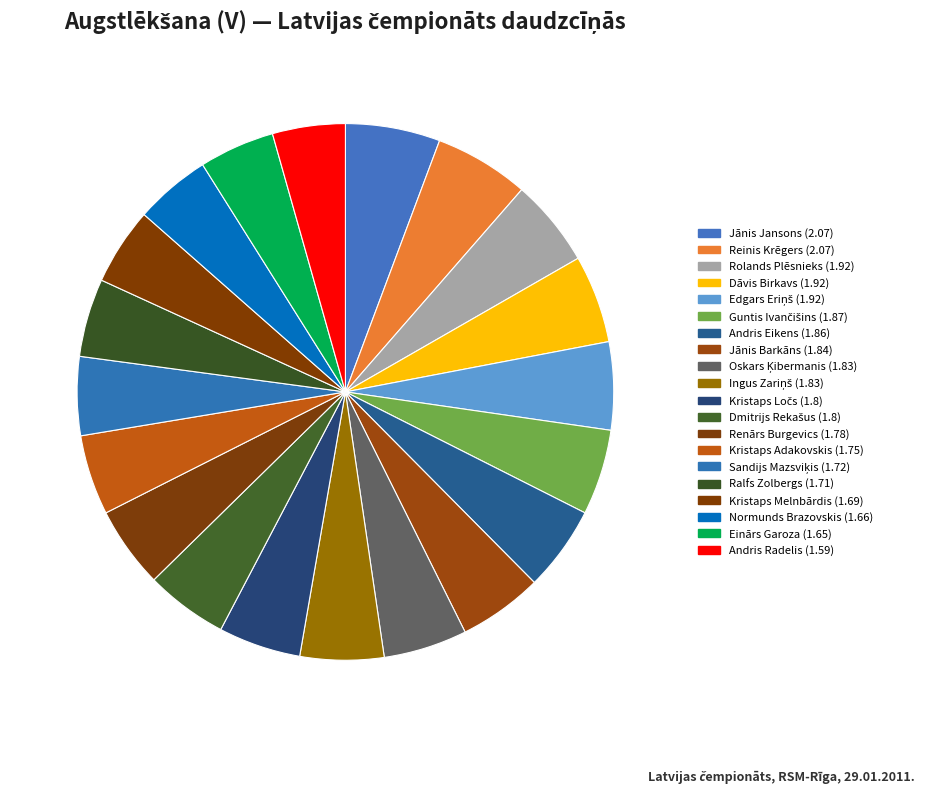

What is the change in value from Dmitrijs Rekašus to Ralfs Zolbergs?

-0.1